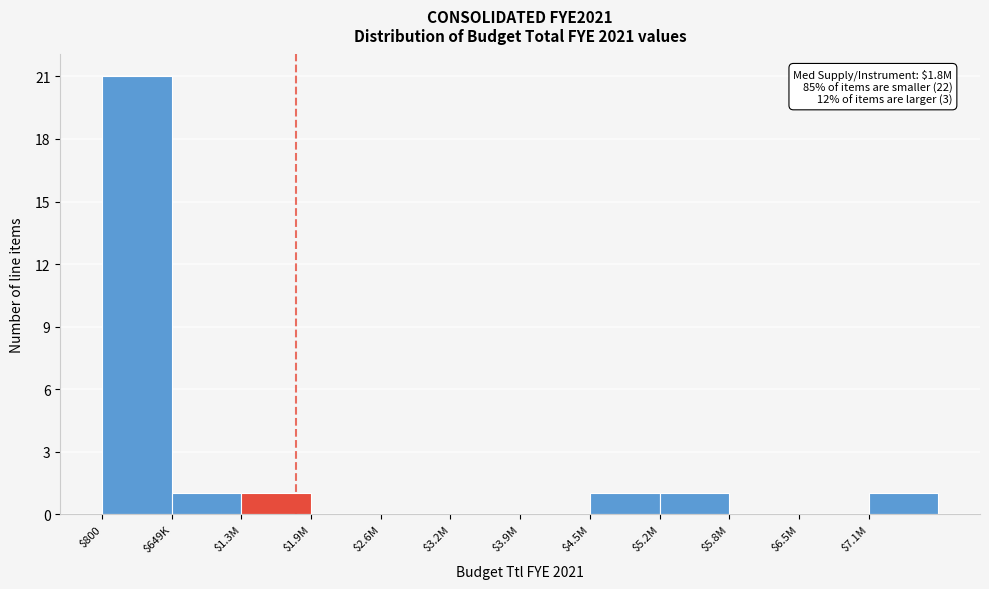

What is the greatest value displayed?

21